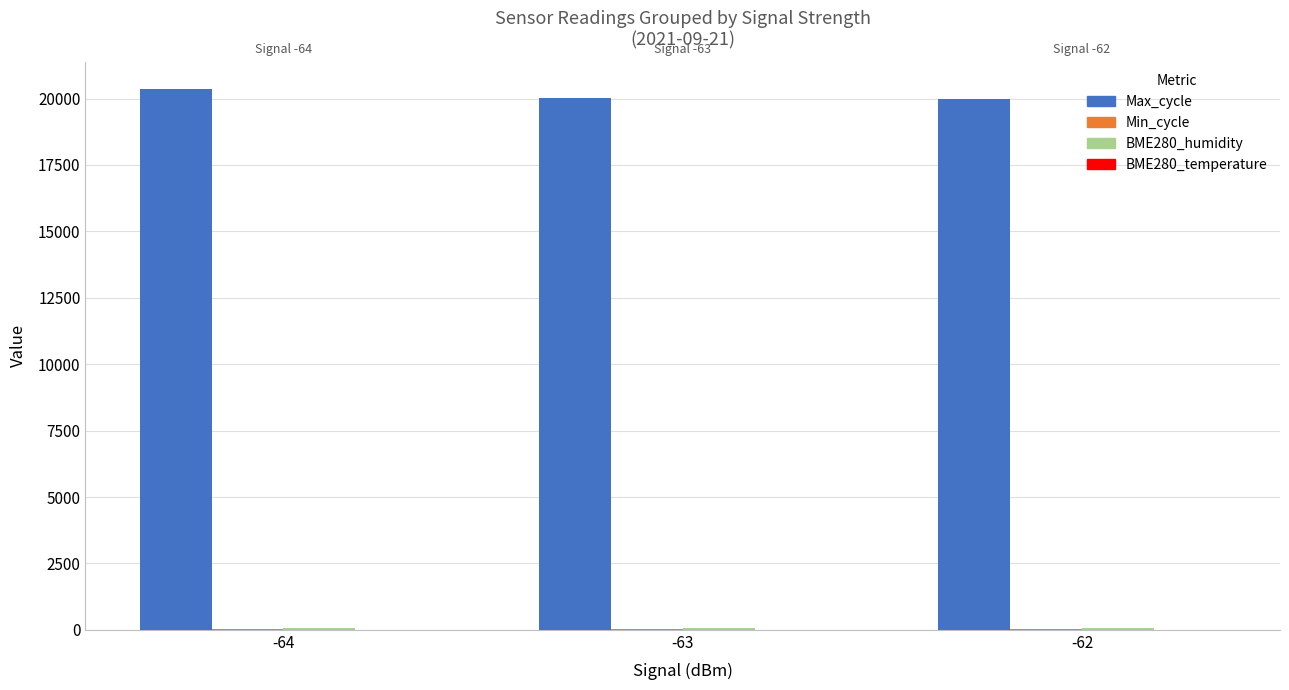

What is the maximum value shown in the chart?

20370.0